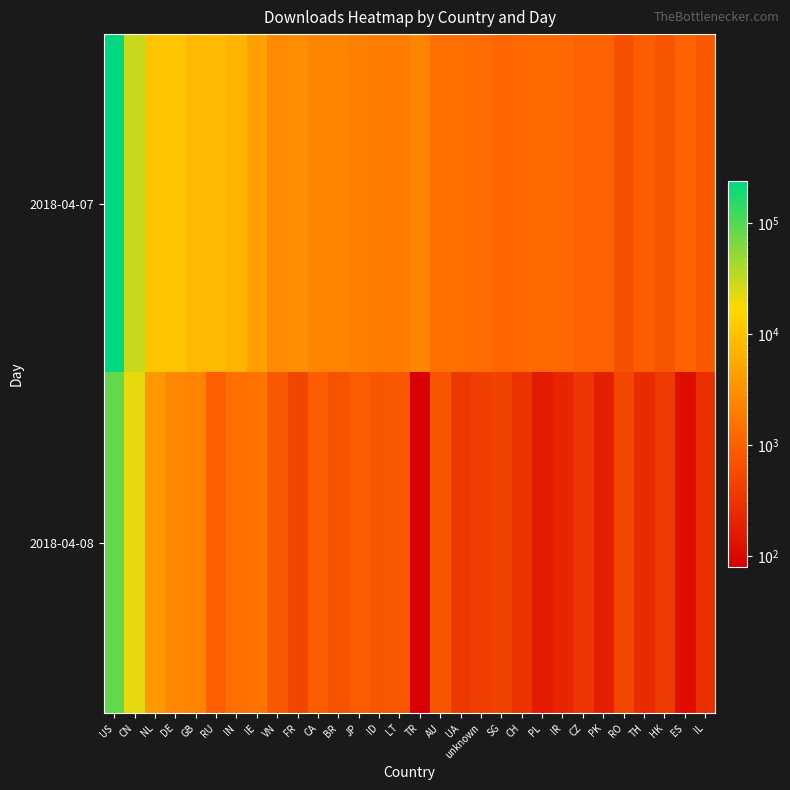

Which category has the highest value across all series?

US